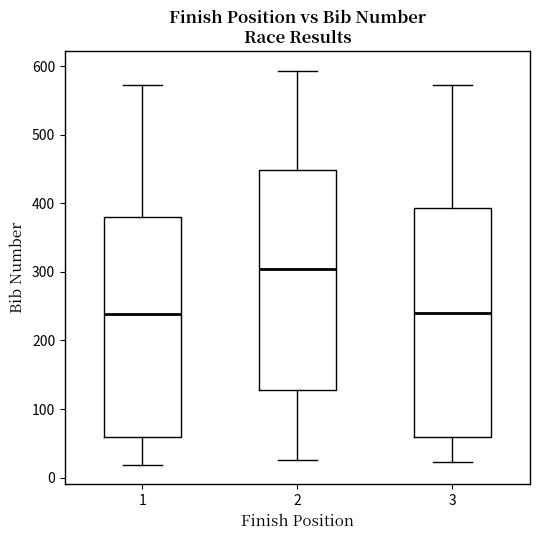

Which box is the tallest, from its lower edge to its upper edge?

3